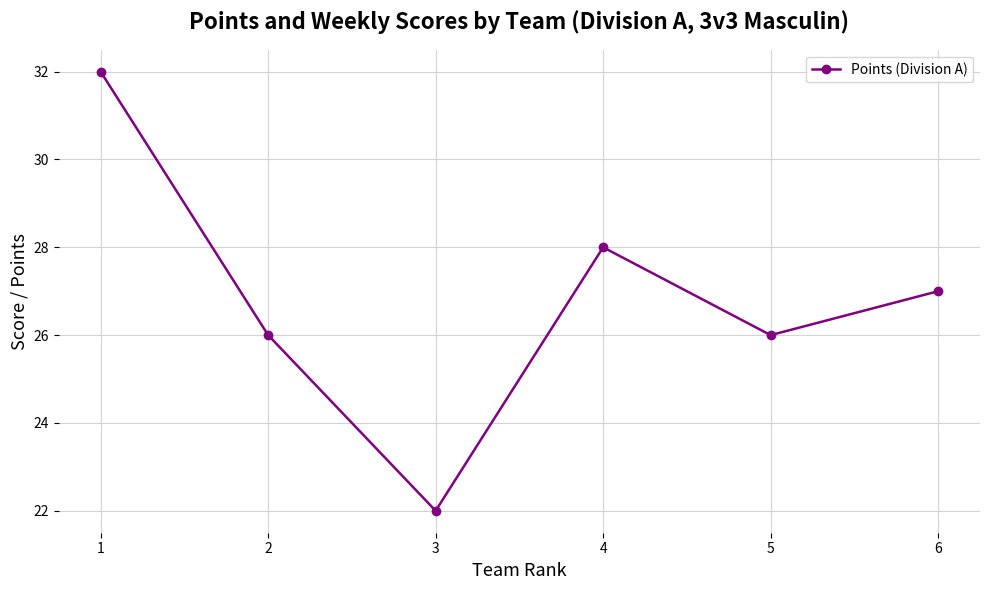

What is the value of the 6th point from the left?

27